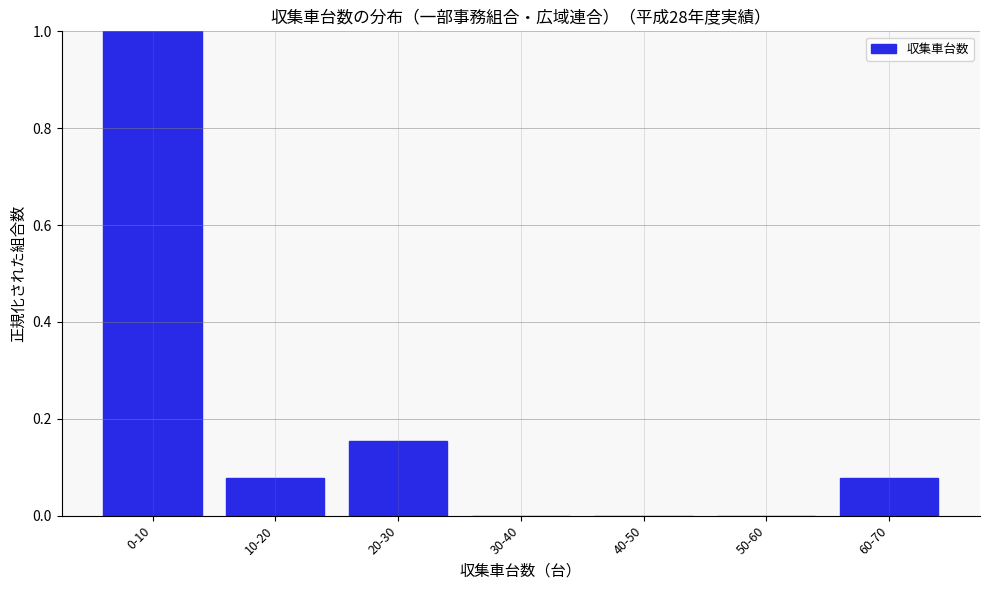

Is it true that the value at 40-50 is 0.0?

True